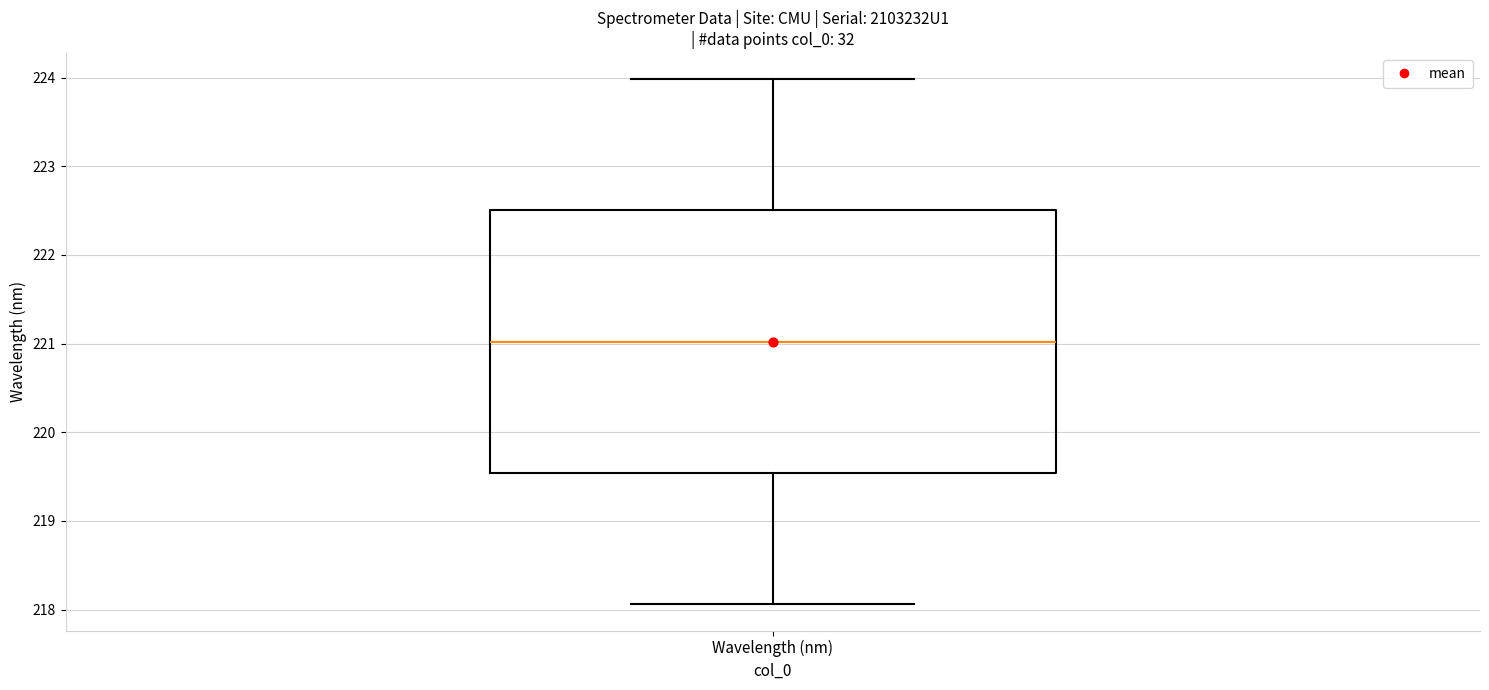

Transcribe this box plot: give where the median line is, the range the box spans, and where the two whiskers end, as read against the y-axis. The values are not printed on the chart, so give them approximately, as read against the axis.

median 221.0, box 219.5 to 222.5, whiskers 218.1 to 224.0